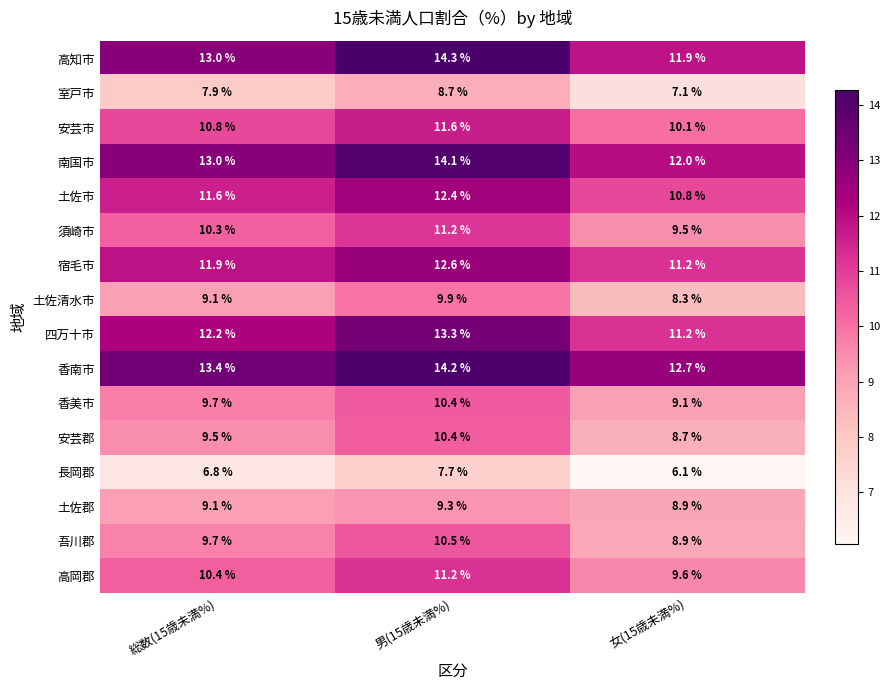

At which category is the sum across all series the highest?

男(15歳未満%)